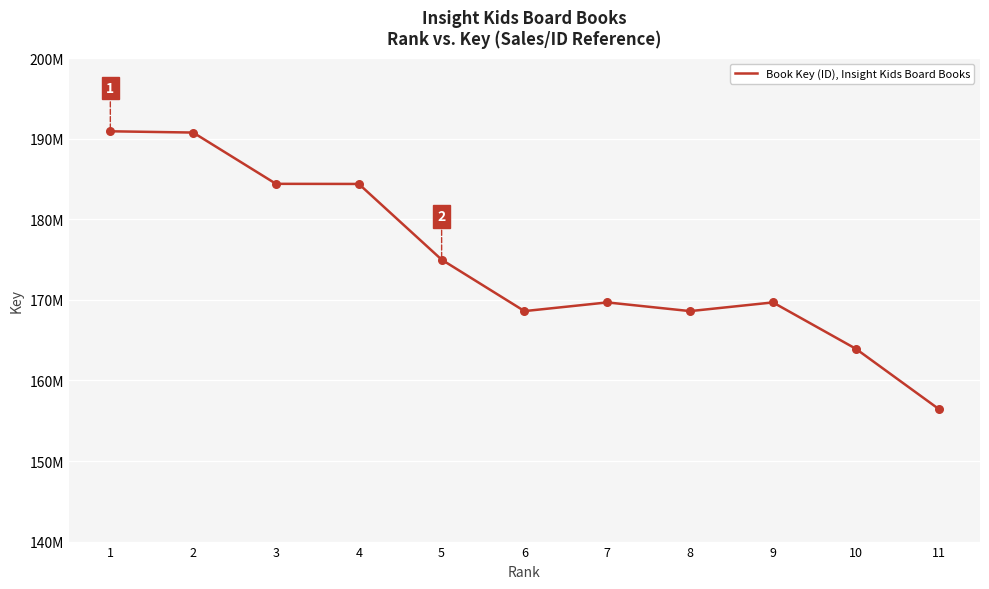

What is the change in value from 7 to 9?

+61